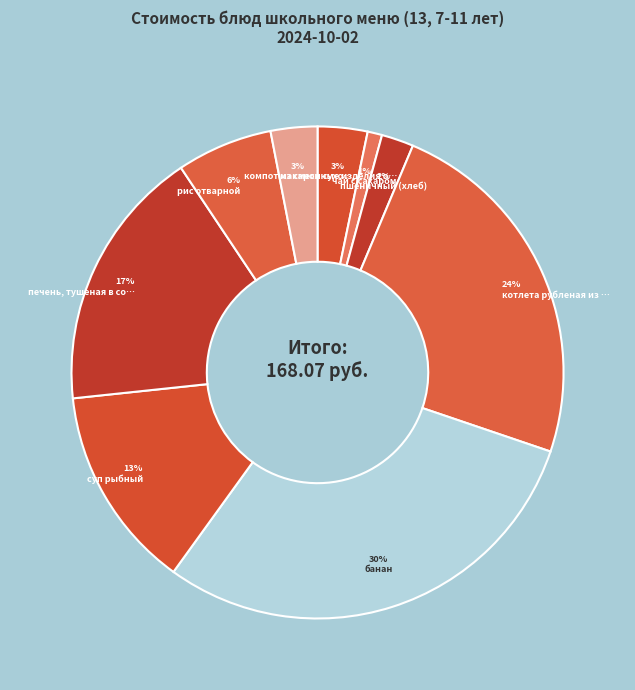

Which category has the smallest portion of the pie?

чай с сахаром